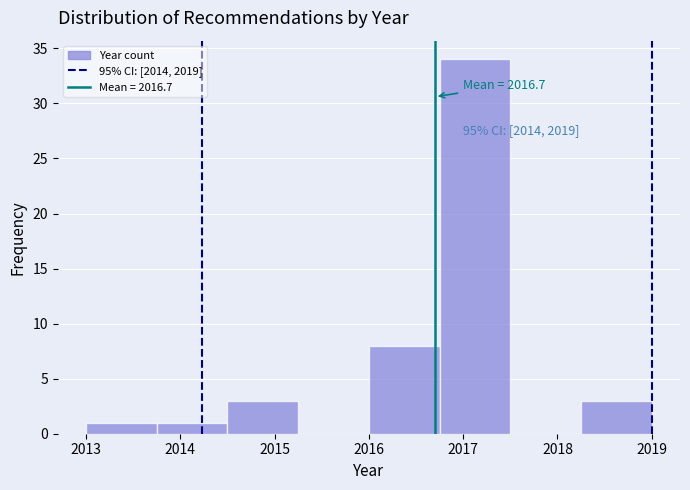

Over which range of the x-axis is the bar tallest?

2016.75 to 2017.50